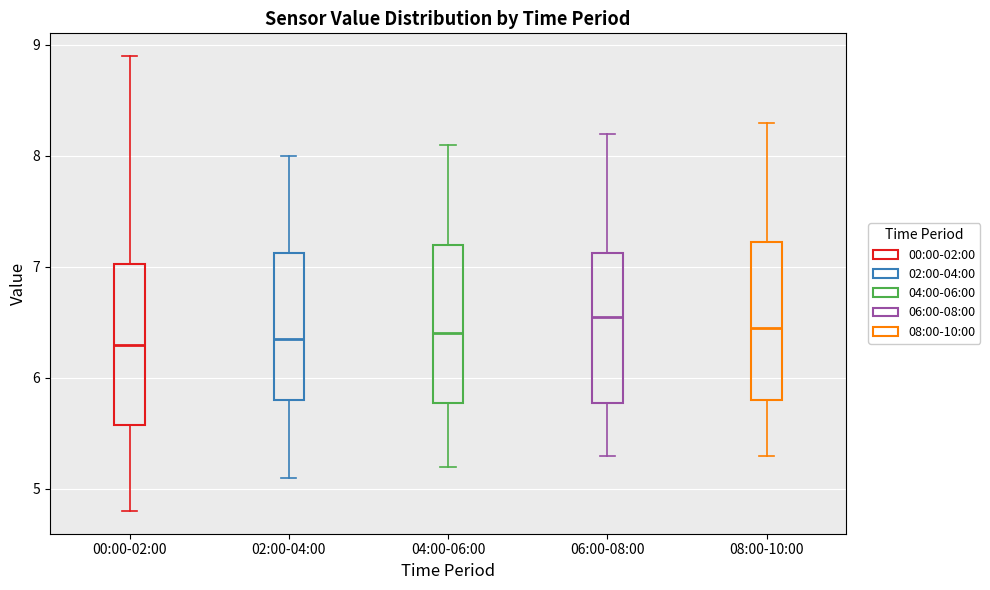

Where does the median line of the box for 00:00-02:00 sit on the y-axis? The values are not printed on the chart, so give them approximately, as read against the axis.

6.3